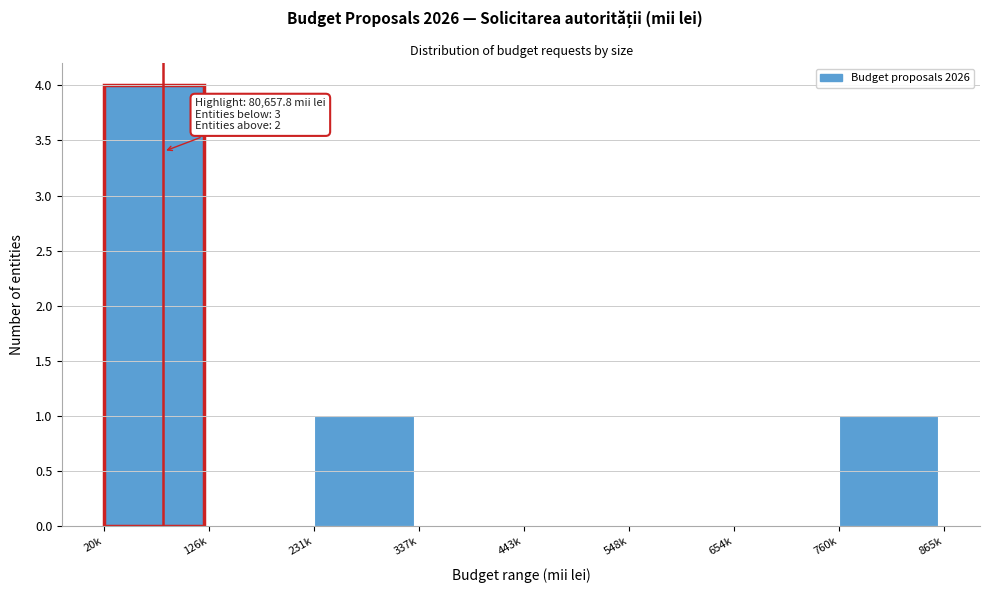

Reading right to left, what are all the values shown in this chart?

760k=1	654k=0	548k=0	443k=0	337k=0	231k=1	126k=0	20k=4